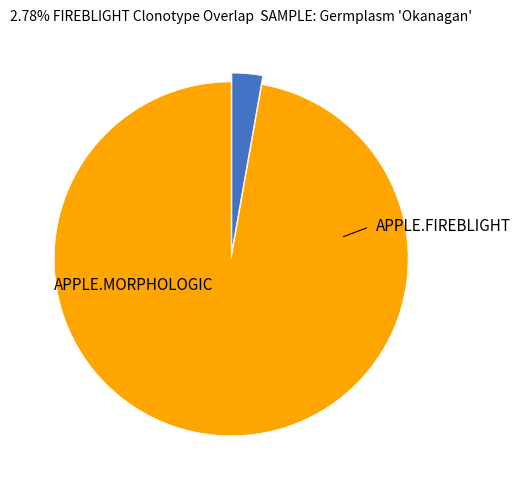

Is there a majority slice in this chart?

Yes